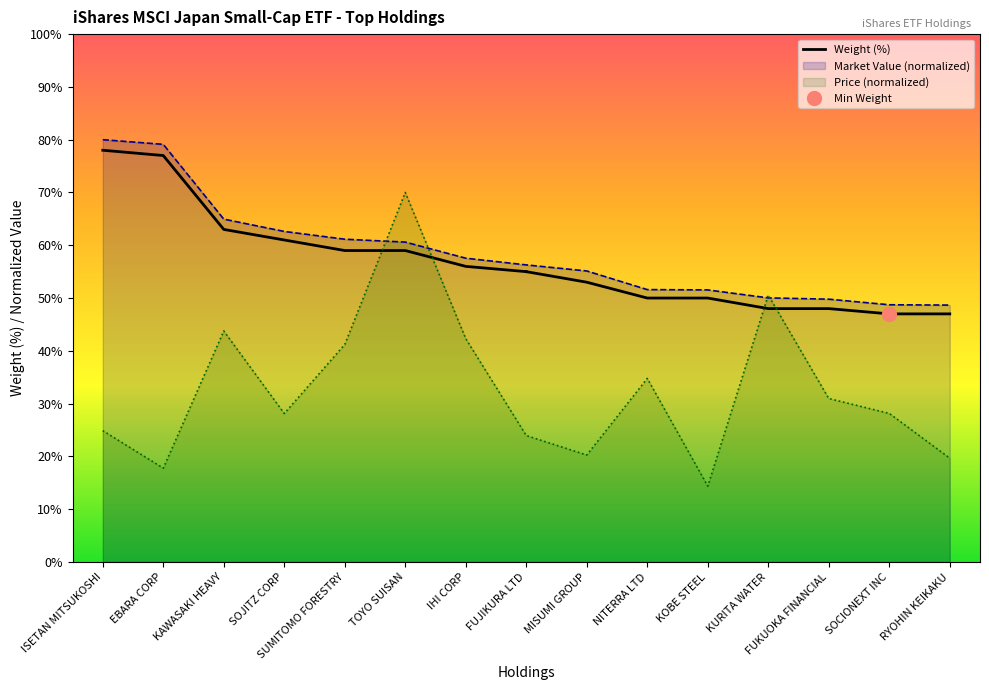

True or false: Market Value has more than 2 interior local peaks.

False